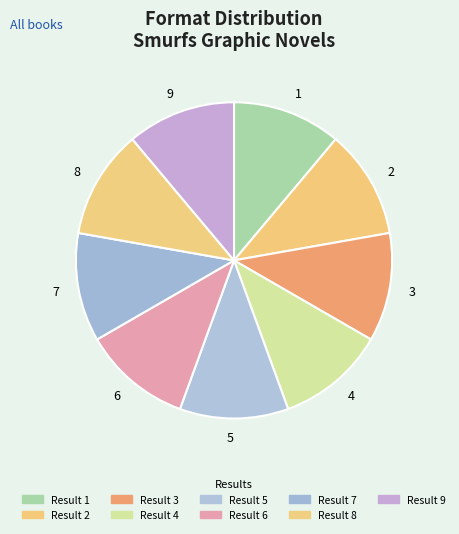

What is the ratio of the value at 9 to the value at 5?

1.0